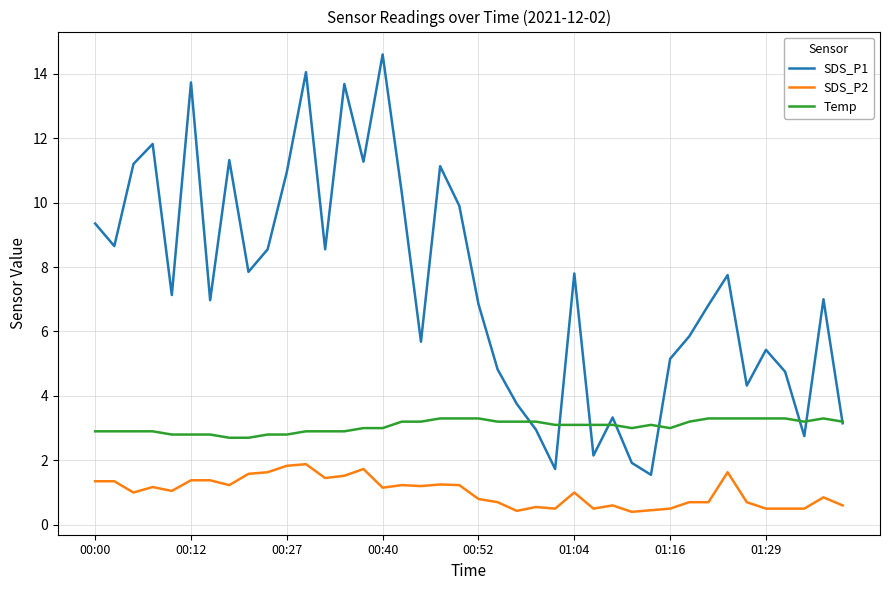

True or false: SDS_P2 and Temp cross at least once.

False